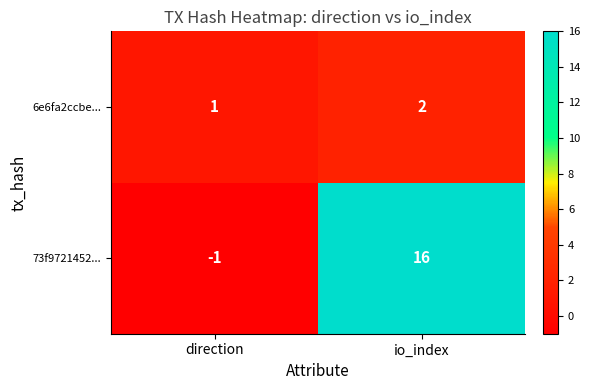

At how many categories does at least one series exceed 6?

1